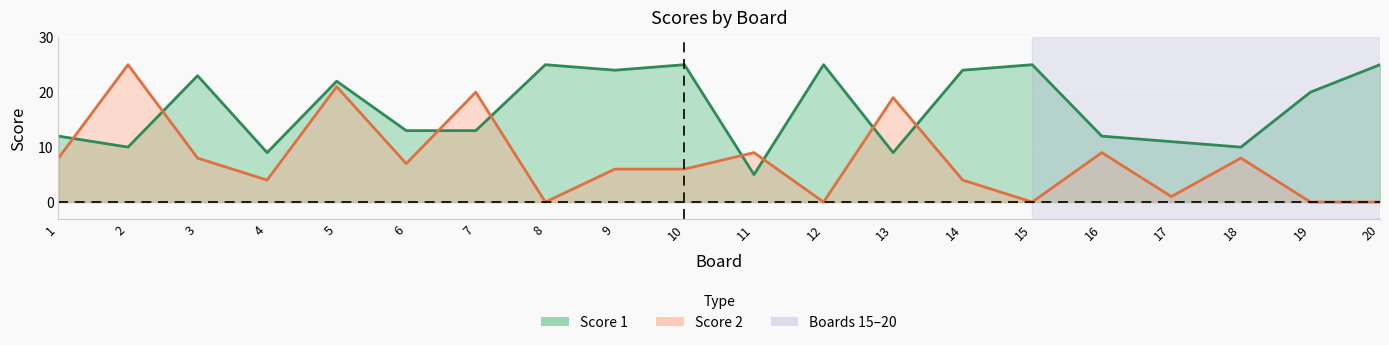

List the series in order of their overall mean, lowest first.

Score 2, Score 1